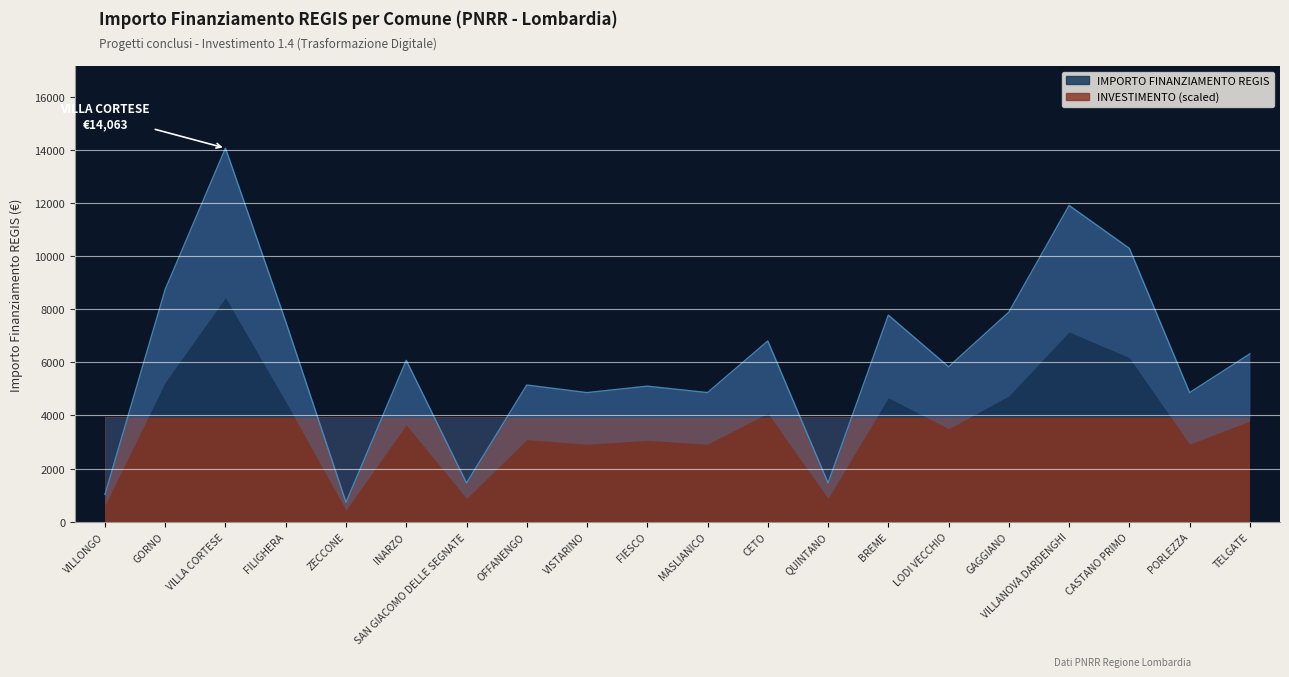

At which category does the data reach its first local valley?

ZECCONE